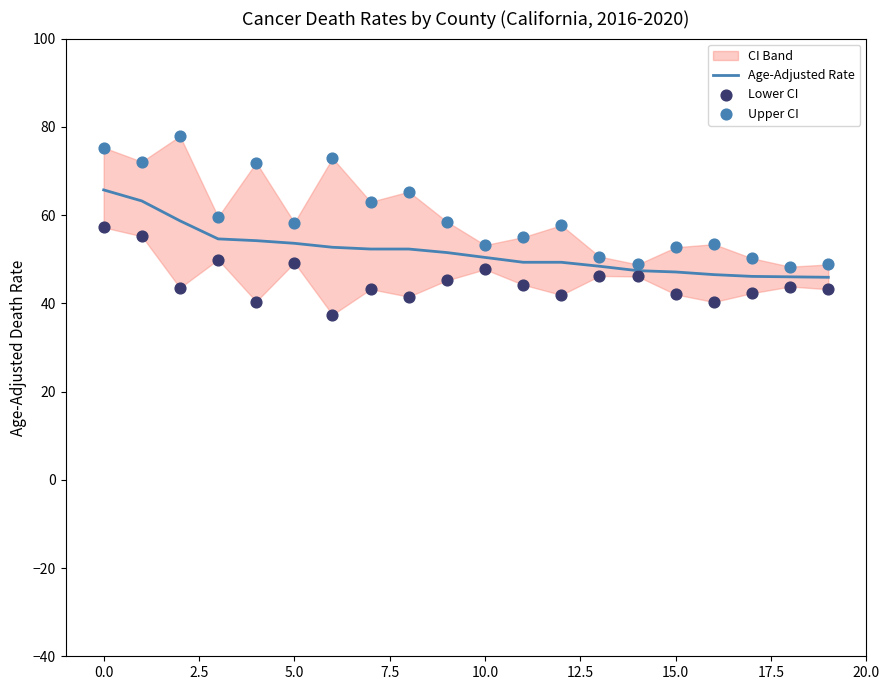

Is the value of Lower CI at 11 greater than the value of Upper CI at 14?

No